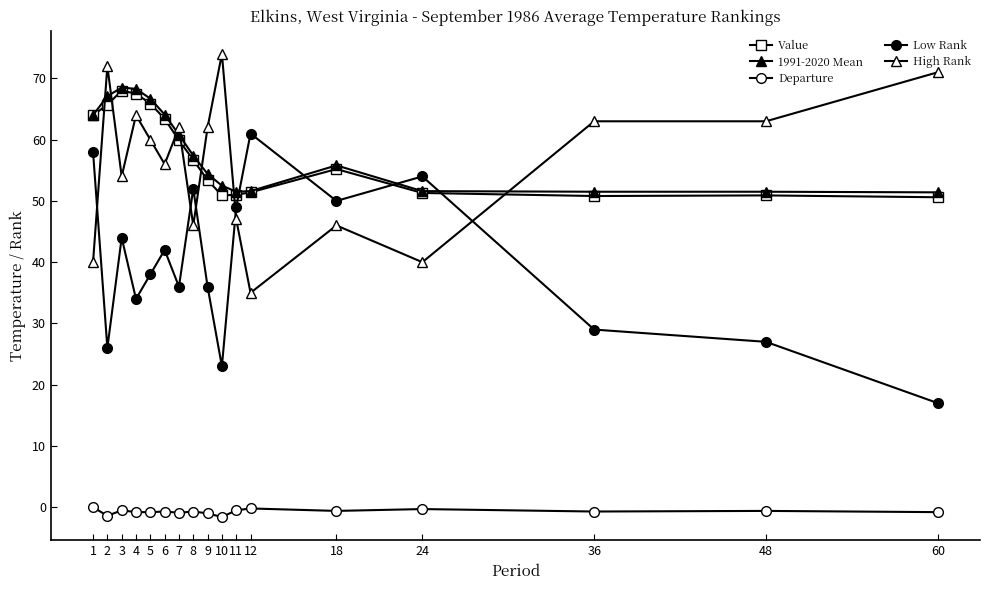

True or false: Departure has more than 0 points higher than both neighbors.

True